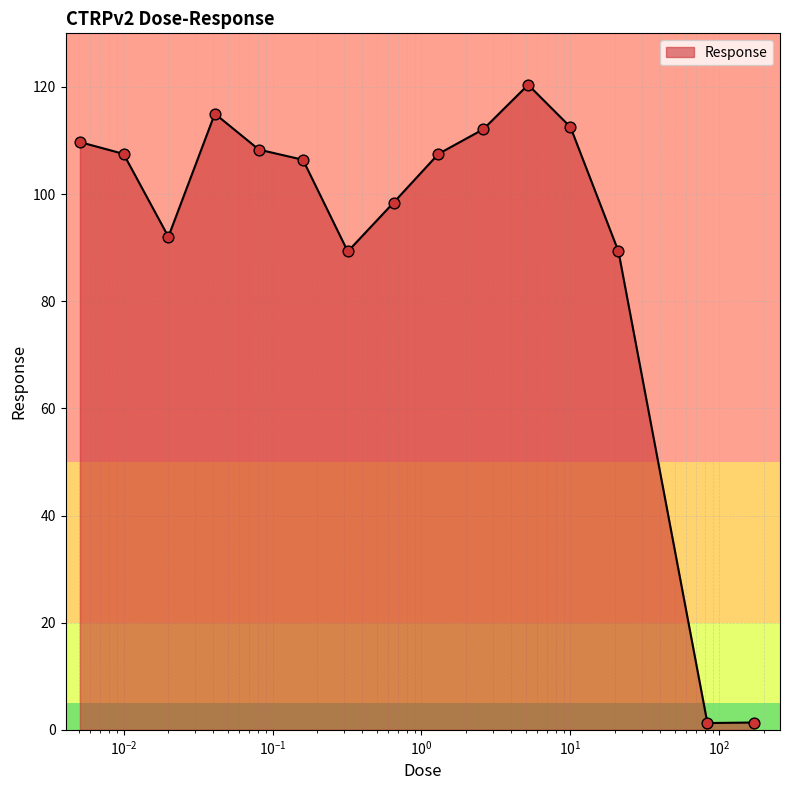

What is the maximum value shown in the chart?

120.4